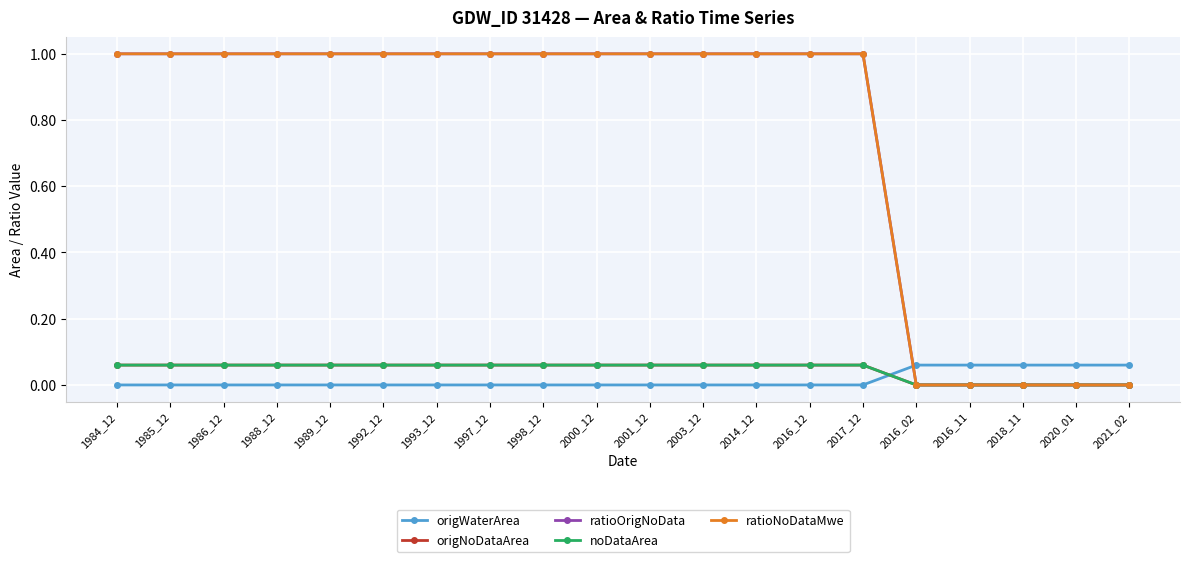

Reading right to left, list all the values displayed in this chart.

origWaterArea: 0.1	0.1	0.1	0.1	0.1	0.0	0.0	0.0	0.0	0.0	0.0	0.0	0.0	0.0	0.0	0.0	0.0	0.0	0.0	0.0
origNoDataArea: 0.0	0.0	0.0	0.0	0.0	0.1	0.1	0.1	0.1	0.1	0.1	0.1	0.1	0.1	0.1	0.1	0.1	0.1	0.1	0.1
ratioOrigNoData: 0.0	0.0	0.0	0.0	0.0	1.0	1.0	1.0	1.0	1.0	1.0	1.0	1.0	1.0	1.0	1.0	1.0	1.0	1.0	1.0
noDataArea: 0.0	0.0	0.0	0.0	0.0	0.1	0.1	0.1	0.1	0.1	0.1	0.1	0.1	0.1	0.1	0.1	0.1	0.1	0.1	0.1
ratioNoDataMwe: 0.0	0.0	0.0	0.0	0.0	1.0	1.0	1.0	1.0	1.0	1.0	1.0	1.0	1.0	1.0	1.0	1.0	1.0	1.0	1.0